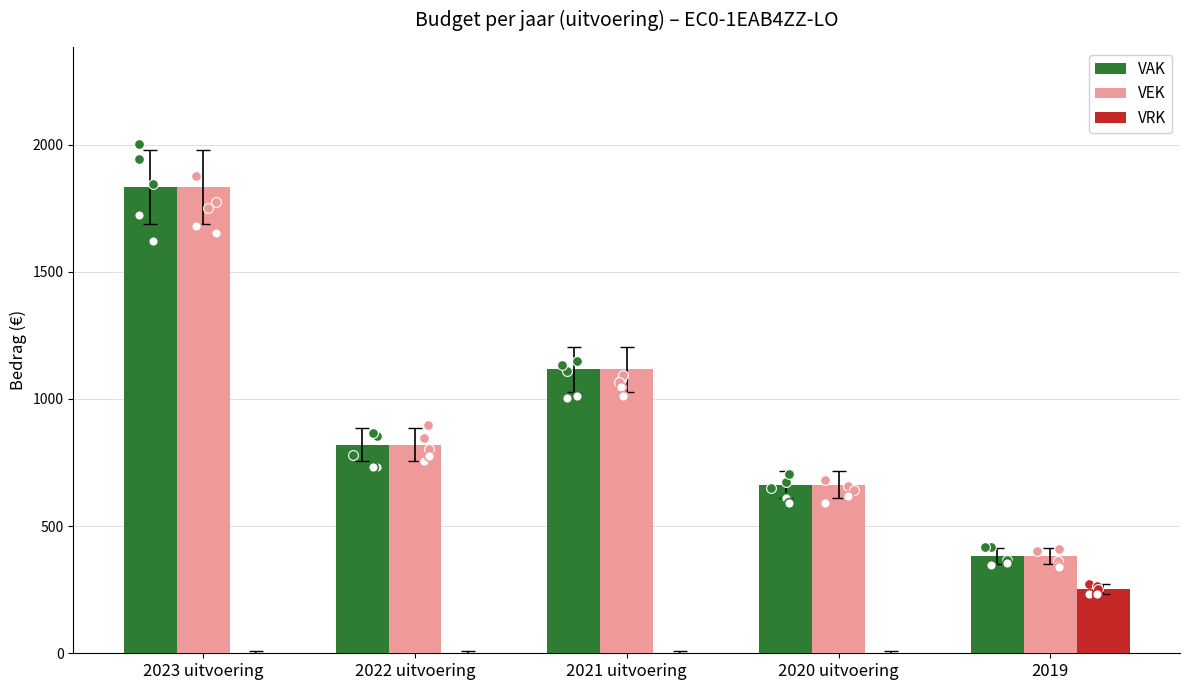

At how many categories does at least one series exceed 232?

5